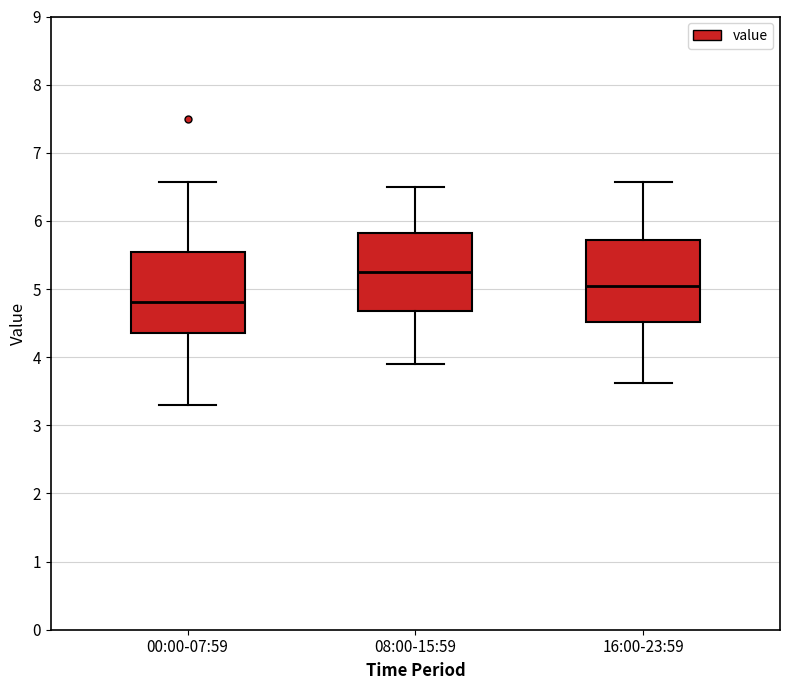

Reading left to right, read every box against the y-axis: the position of its median line, the range the box covers, and the ends of its whiskers. The values are not printed on the chart, so give them approximately, as read against the axis.

00:00-07:59: median 4.8, box 4.4 to 5.5, whiskers 3.3 to 6.6
08:00-15:59: median 5.3, box 4.7 to 5.8, whiskers 3.9 to 6.5
16:00-23:59: median 5.1, box 4.5 to 5.7, whiskers 3.6 to 6.6